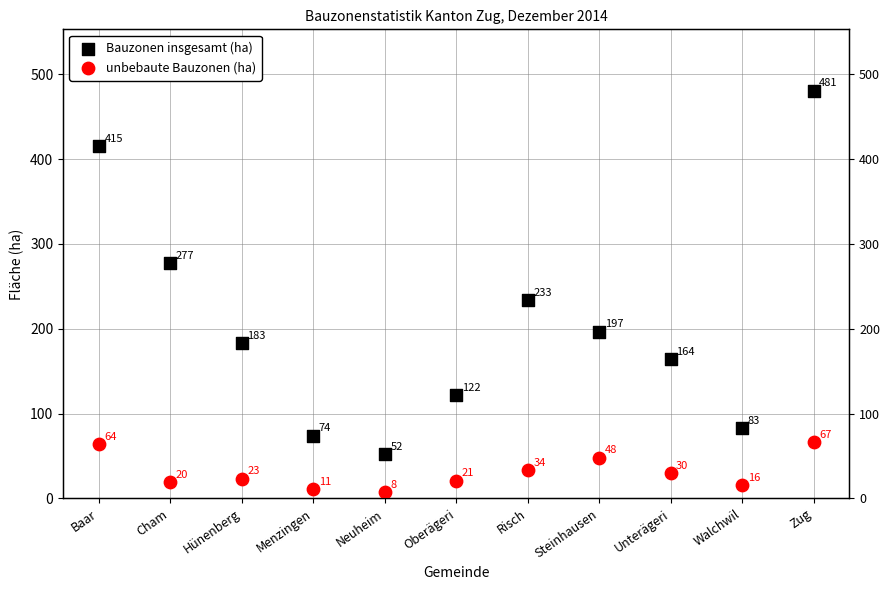

What is the total value across all series at Oberägeri?

142.8